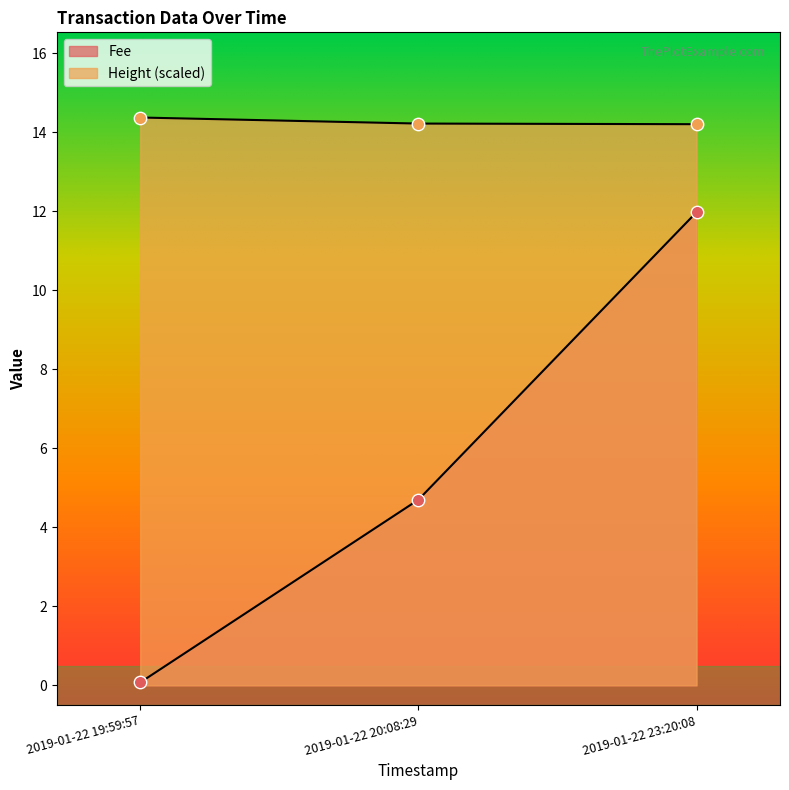

At how many categories does at least one series exceed 10?

3